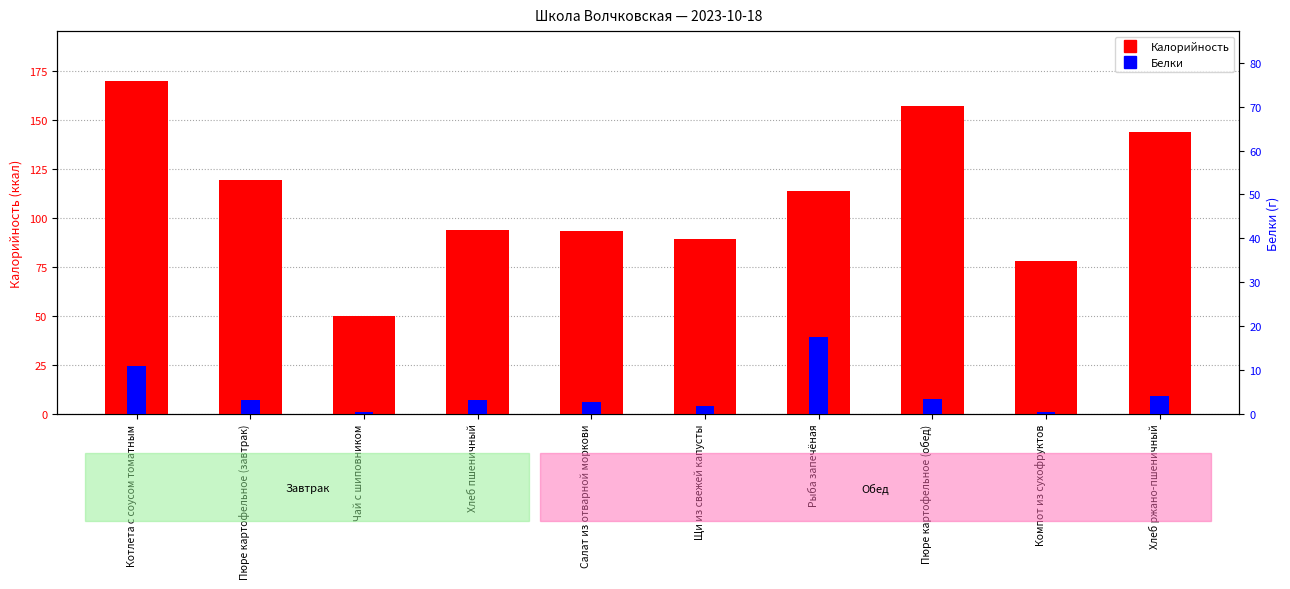

The Белки series shows 2.7 at Салат из отварной моркови. True or false?

True